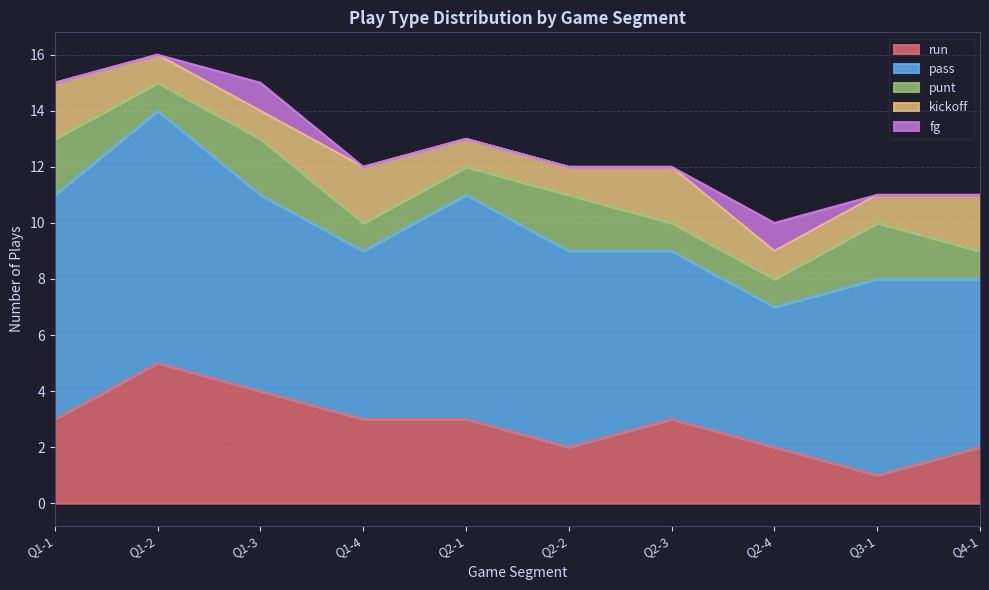

How many interior local peaks does the pass series have?

3